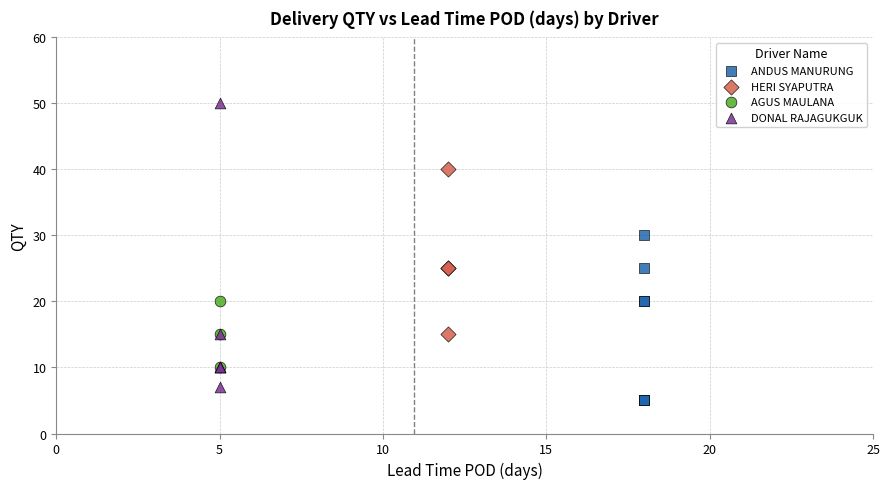

Which series has the largest Y range (max minus min)?

DONAL RAJAGUKGUK